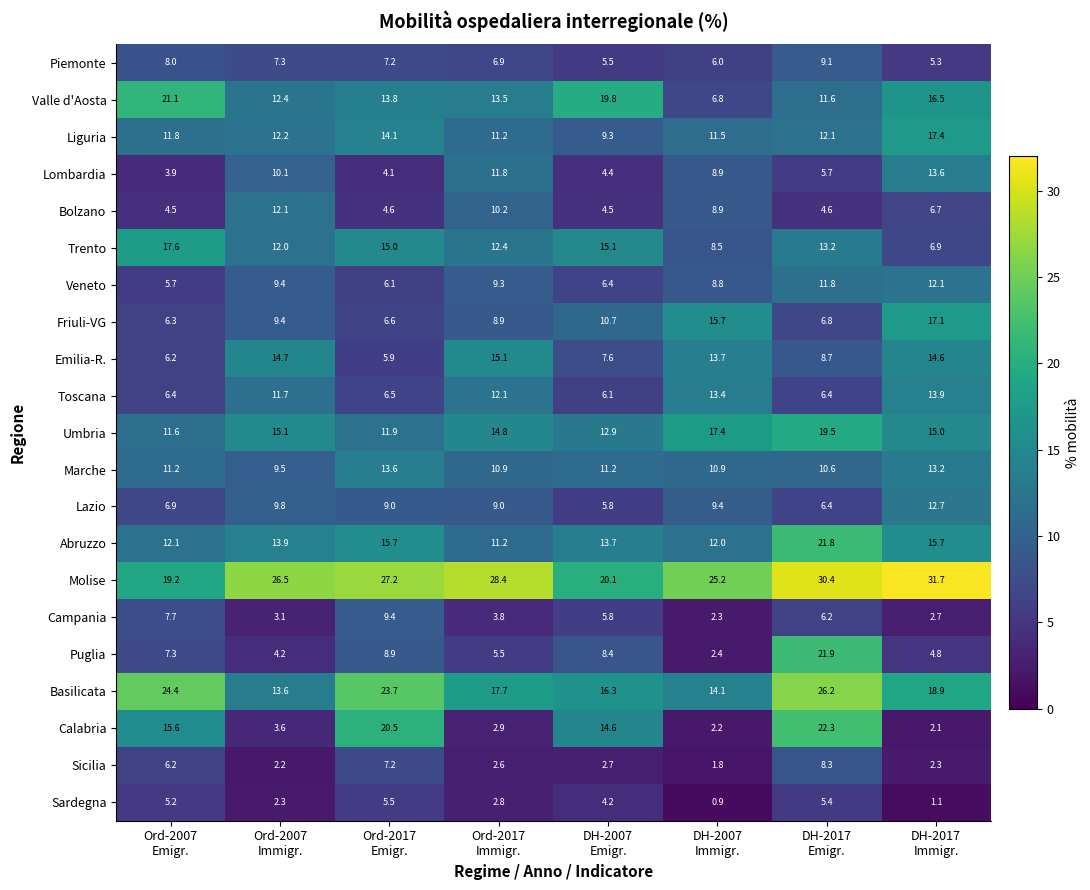

At how many categories does at least one series exceed 3?

8